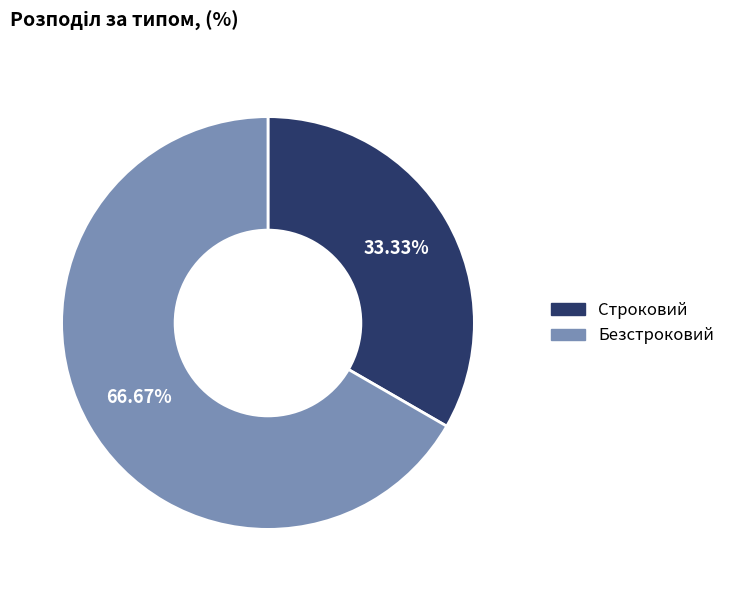

Is there any slice that represents more than half of the pie?

Yes